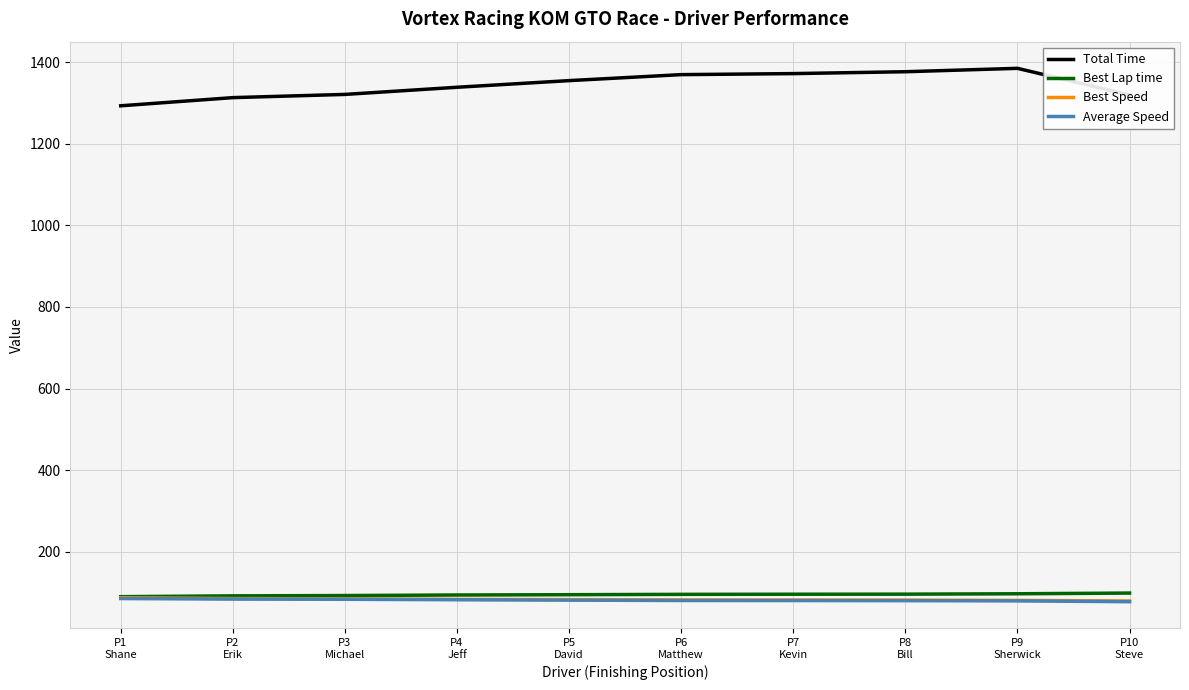

Which series has the largest total across all categories?

Total Time